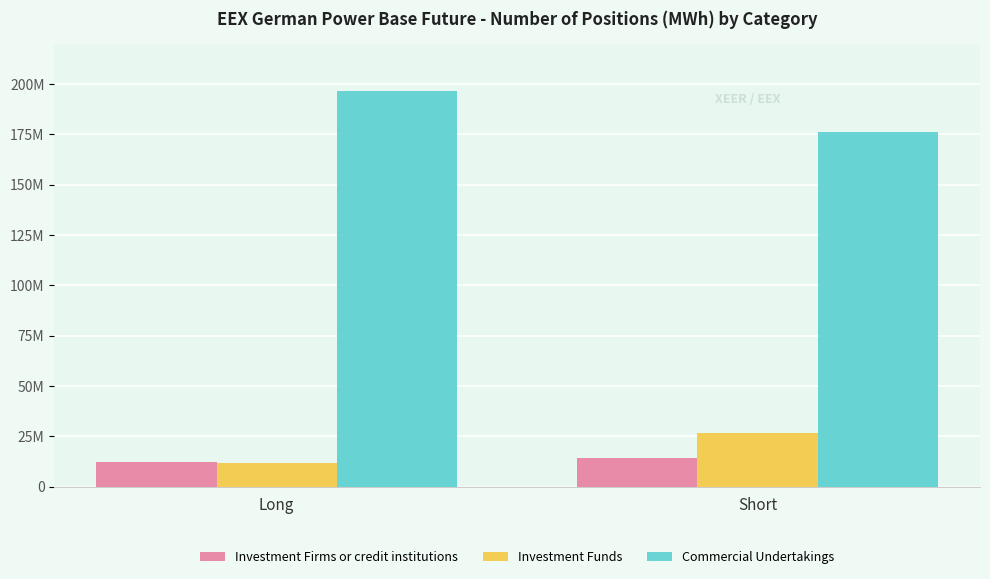

List the series in order of their peak value, highest first.

Commercial Undertakings, Investment Funds, Investment Firms or credit institutions